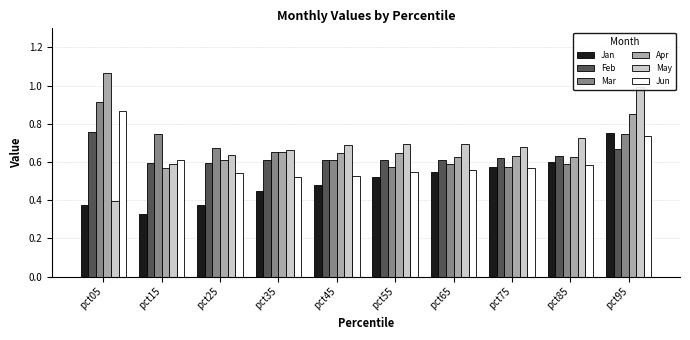

List the labels in order of Apr value, smallest first.

pct15, pct25, pct65, pct85, pct75, pct55, pct45, pct35, pct95, pct05